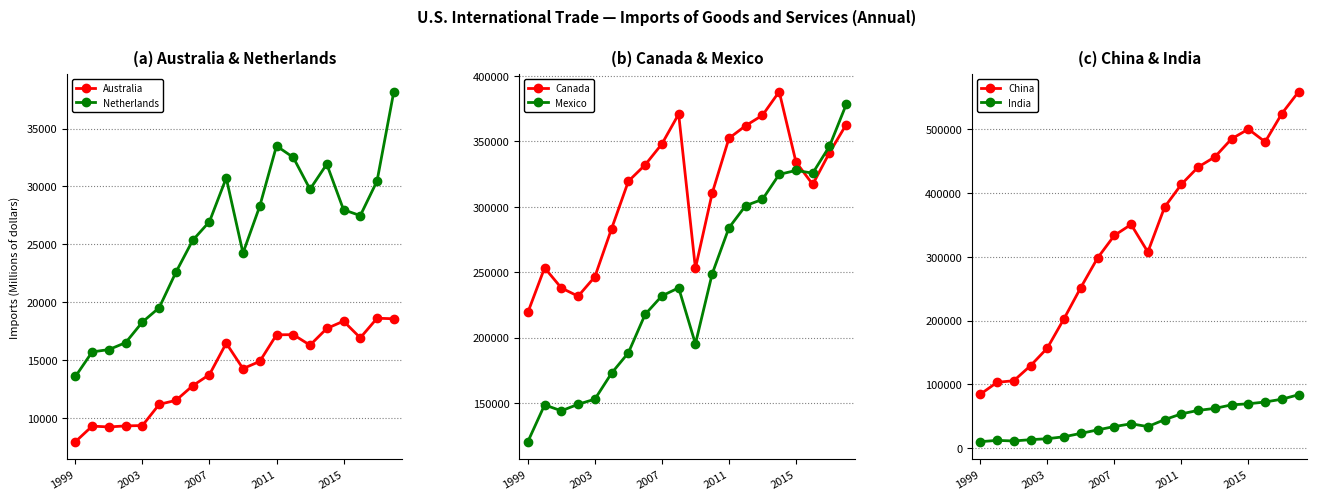

At which category does the chart reach its minimum across all series?

1999